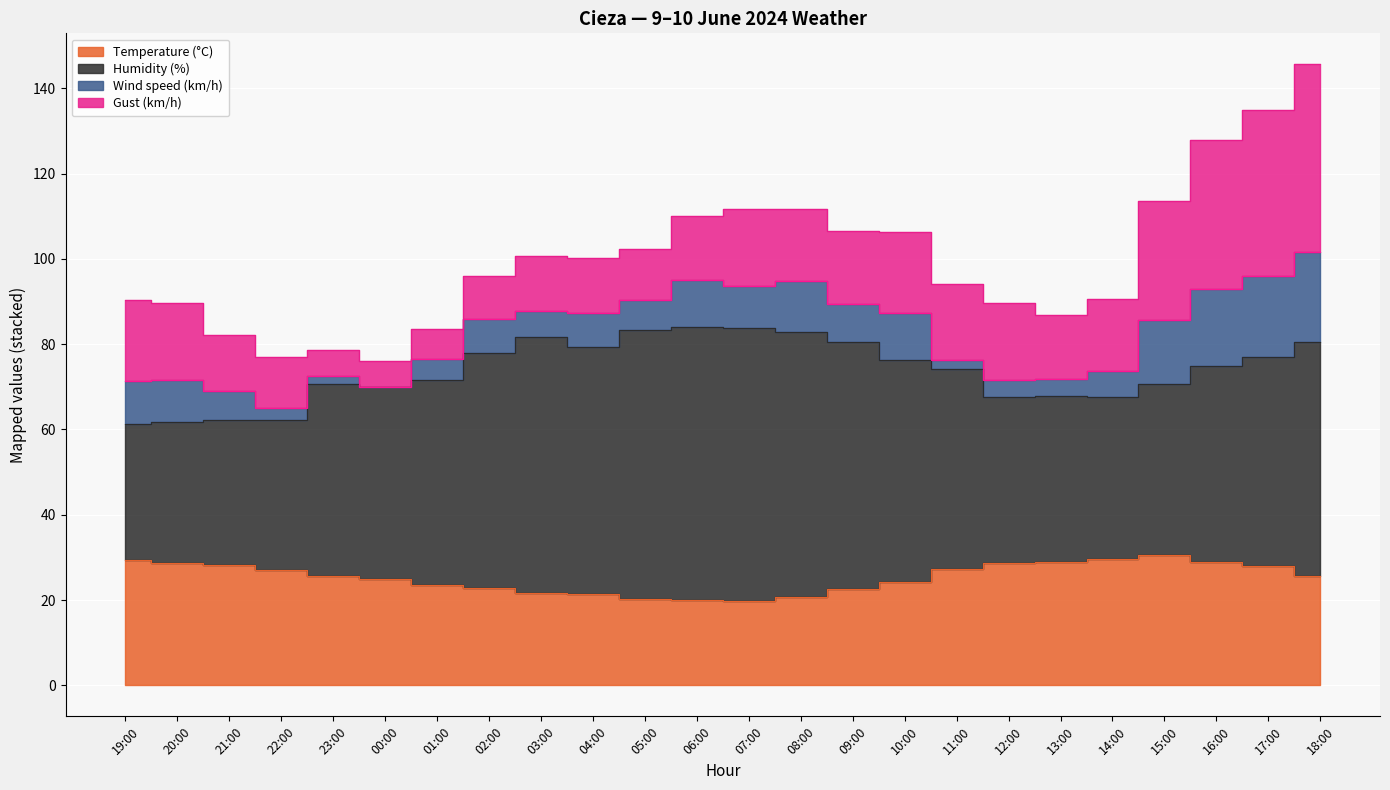

Where is Wind speed (km/h) nearest to the value 10?

19:00